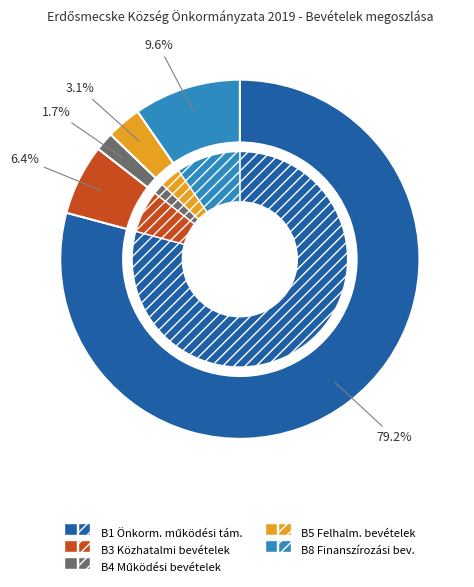

What is the ratio of the value at B5 Felhalm. bevételek to the value at B3 Közhatalmi bevételek?

0.5